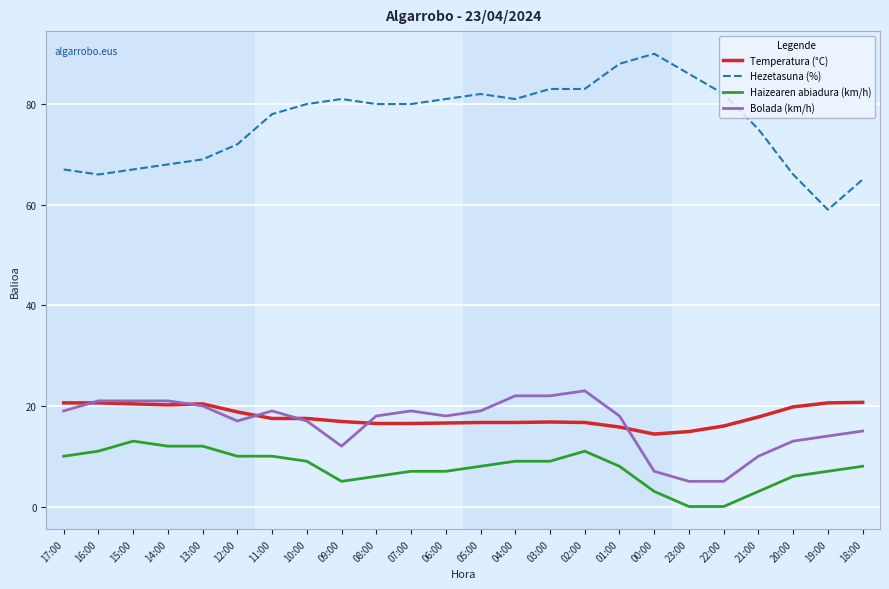

At which label does Hezetasuna (%) reach its peak?

00:00